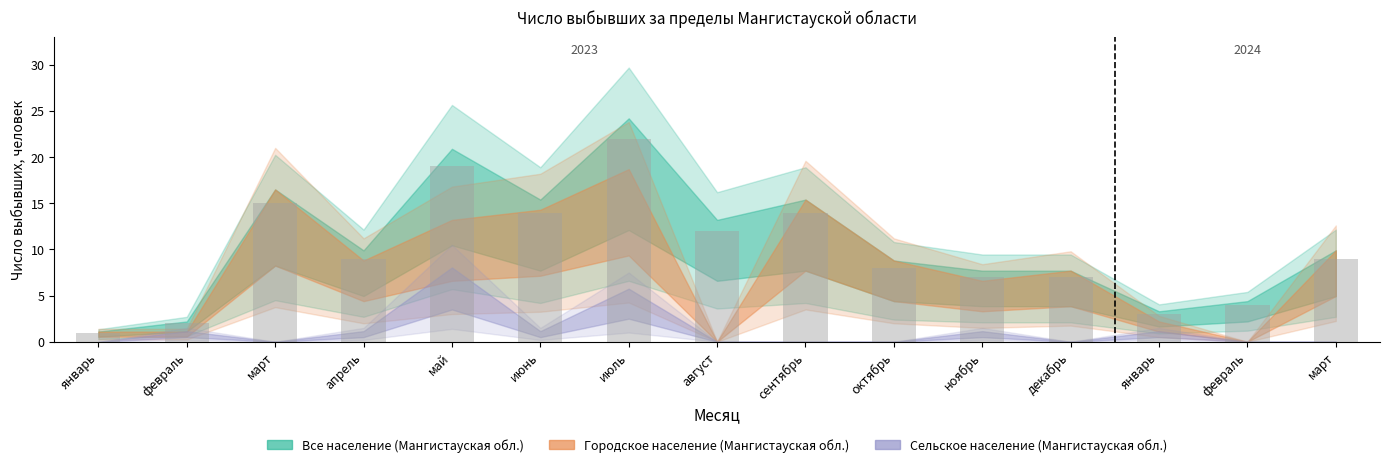

What is the label of the 11th bar from the left?

ноябрь